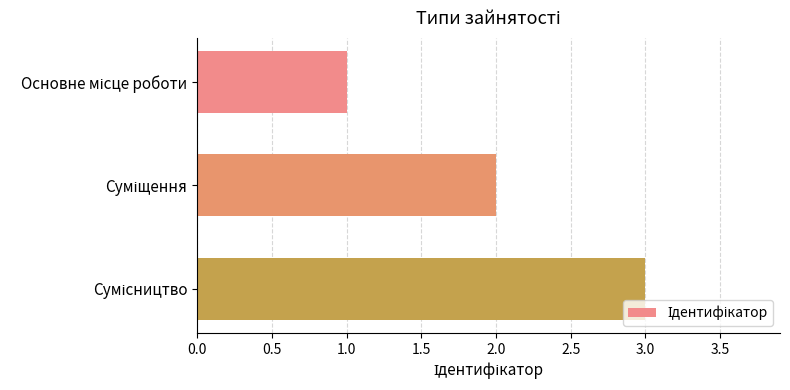

How many bars are there in total?

3